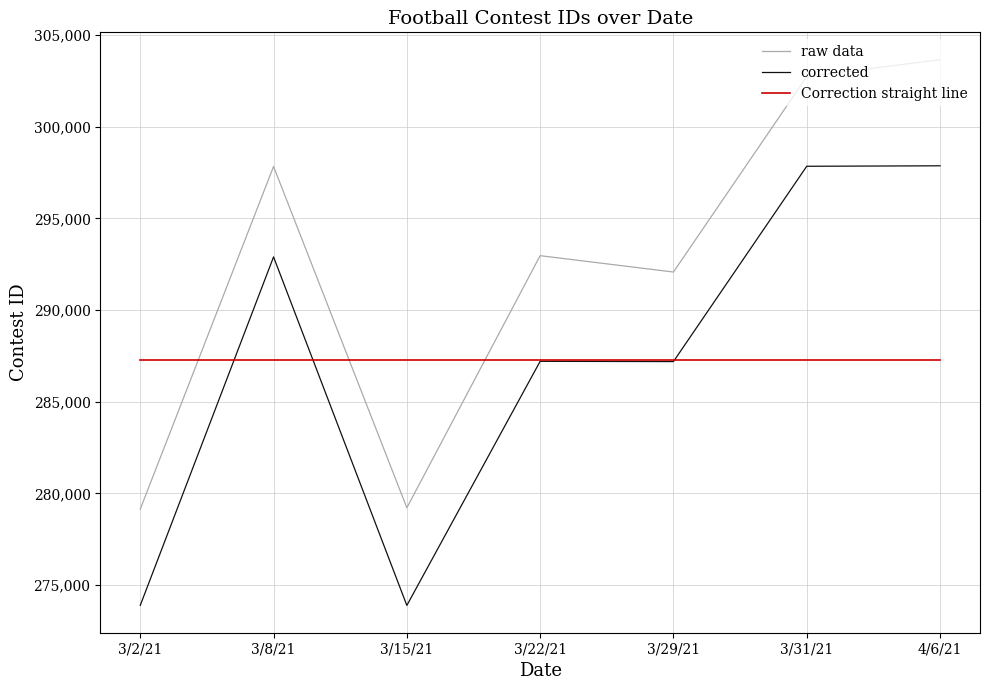

How many intersections are there between raw data and Correction straight line?

3